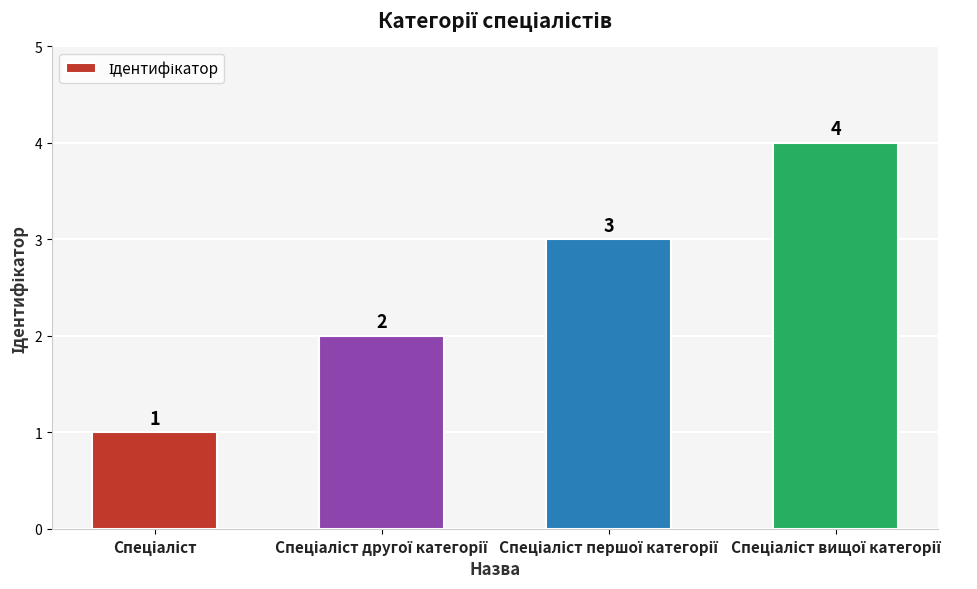

How many data points are less than 3?

2